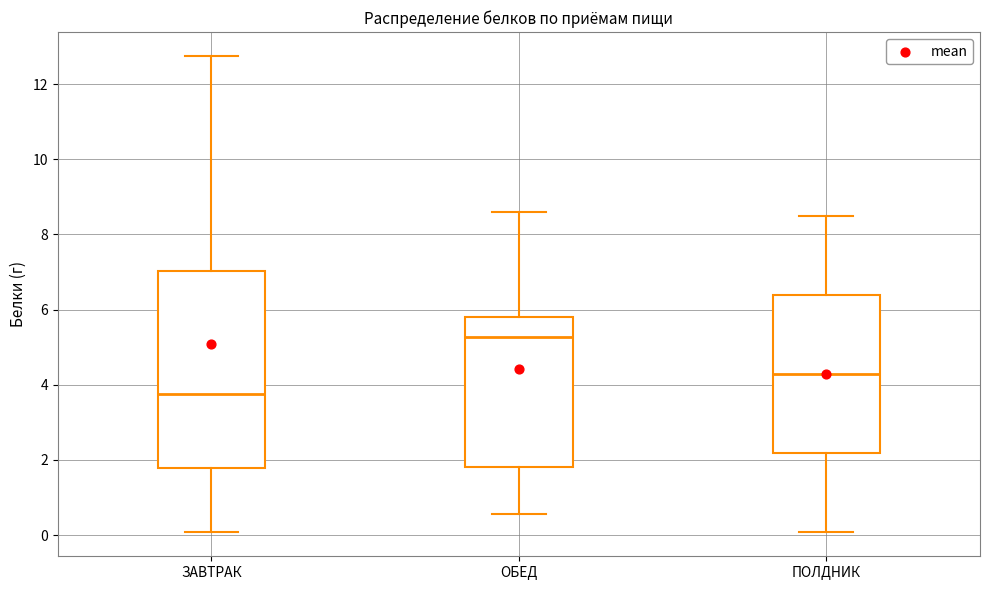

Which box has the lowest median line?

ЗАВТРАК